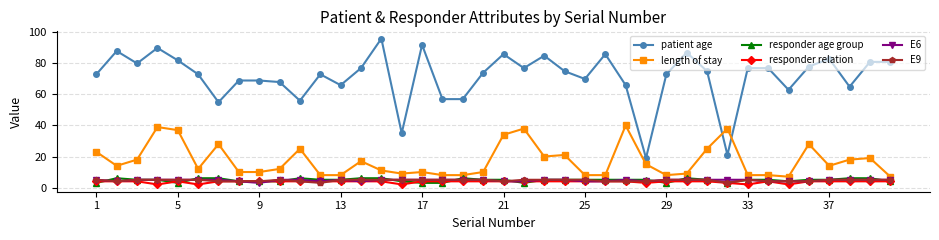

Which series has the largest range (max minus min)?

patient age